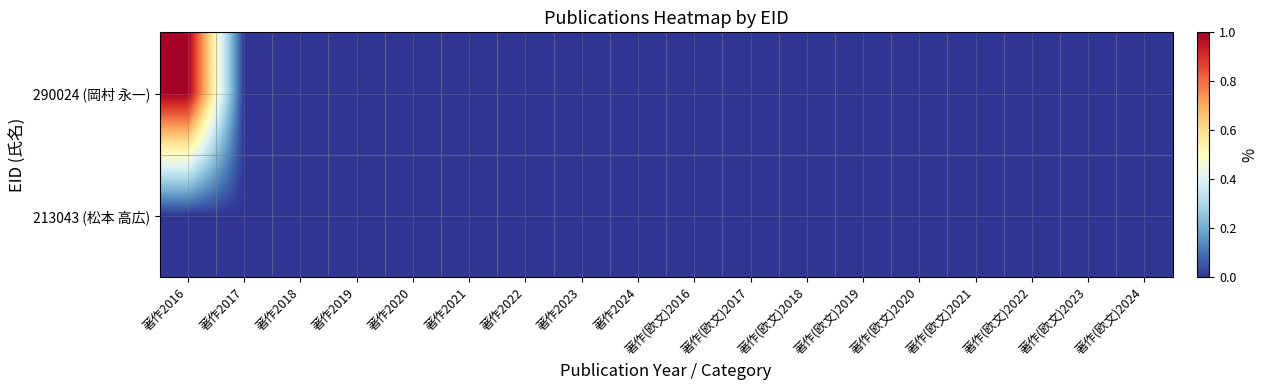

Reading right to left, transcribe all the data shown in this chart.

290024 (岡村 永一): 著作(欧文)2024=0	著作(欧文)2023=0	著作(欧文)2022=0	著作(欧文)2021=0	著作(欧文)2020=0	著作(欧文)2019=0	著作(欧文)2018=0	著作(欧文)2017=0	著作(欧文)2016=0	著作2024=0	著作2023=0	著作2022=0	著作2021=0	著作2020=0	著作2019=0	著作2018=0	著作2017=0	著作2016=1
213043 (松本 高広): 著作(欧文)2024=0	著作(欧文)2023=0	著作(欧文)2022=0	著作(欧文)2021=0	著作(欧文)2020=0	著作(欧文)2019=0	著作(欧文)2018=0	著作(欧文)2017=0	著作(欧文)2016=0	著作2024=0	著作2023=0	著作2022=0	著作2021=0	著作2020=0	著作2019=0	著作2018=0	著作2017=0	著作2016=0